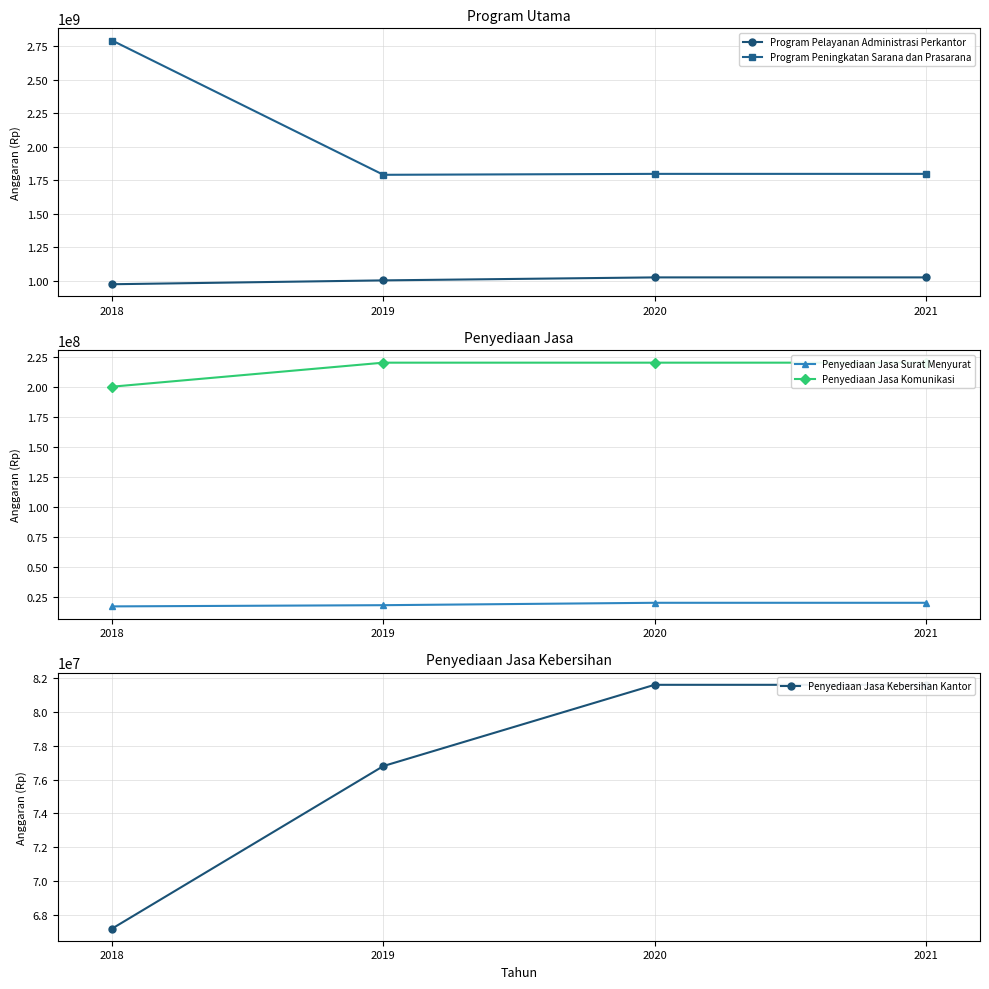

What is the value of the Penyediaan Jasa Surat Menyurat point at the 2nd from the left?

18000000